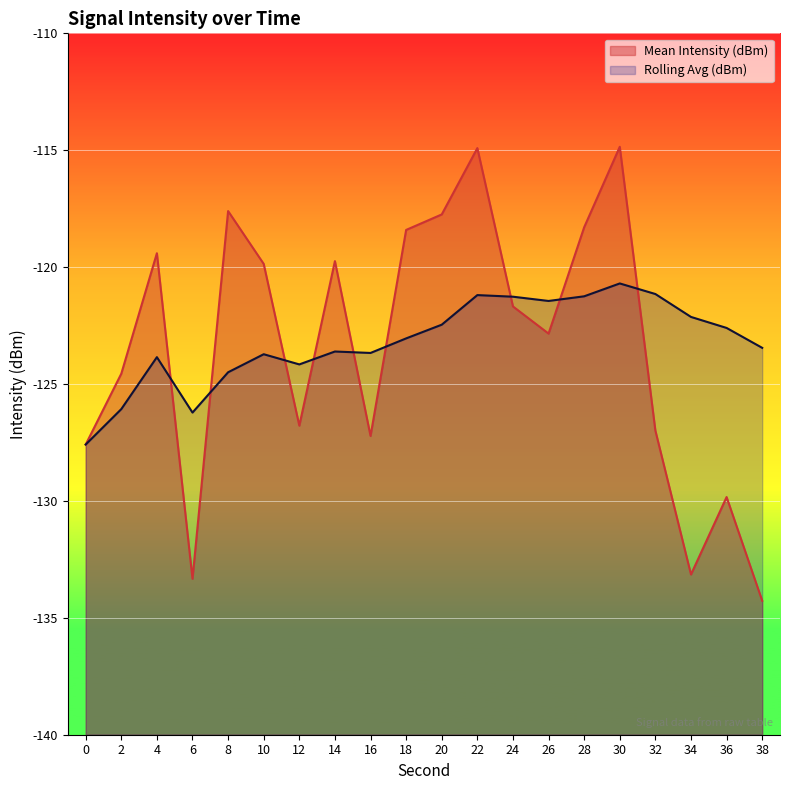

What is the value of the Mean Intensity (dBm) point at the 14th from the left?

-122.8